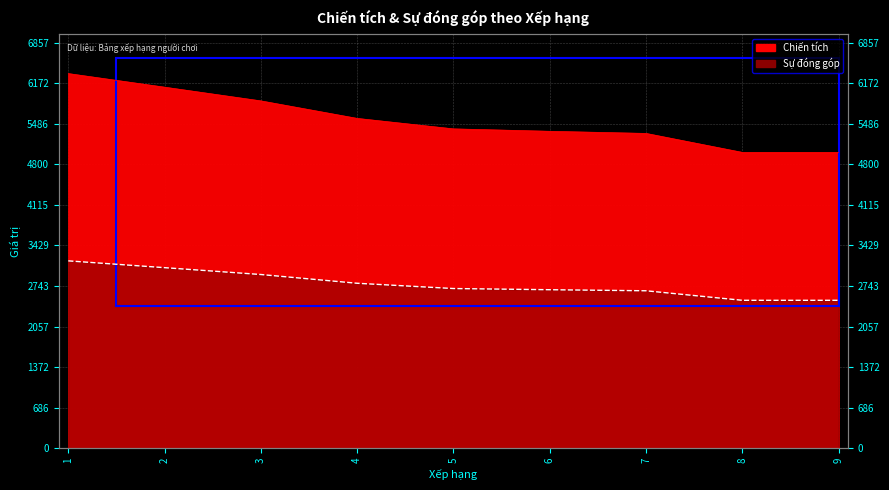

What is the average value of the Chiến tích series?

5552